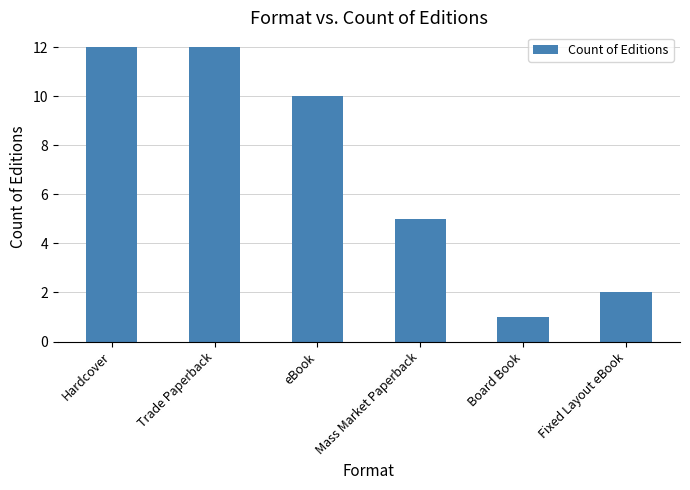

What is the average value?

7